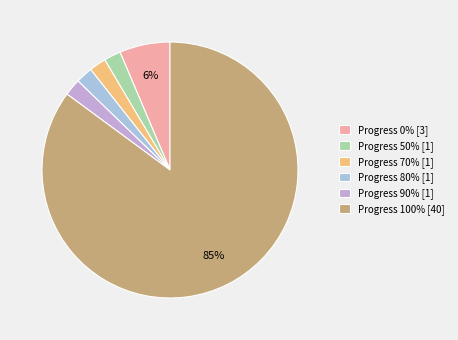

The Progress 90% [1] slice represents 2% of the pie. True or false?

True